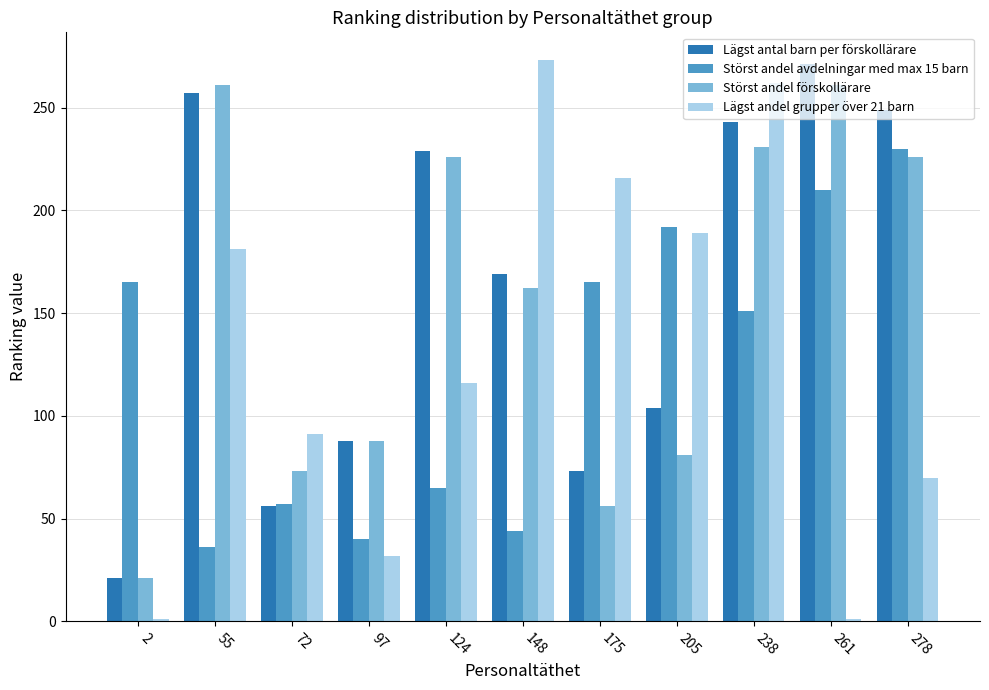

The Störst andel förskollärare series shows 261 at 261. True or false?

True